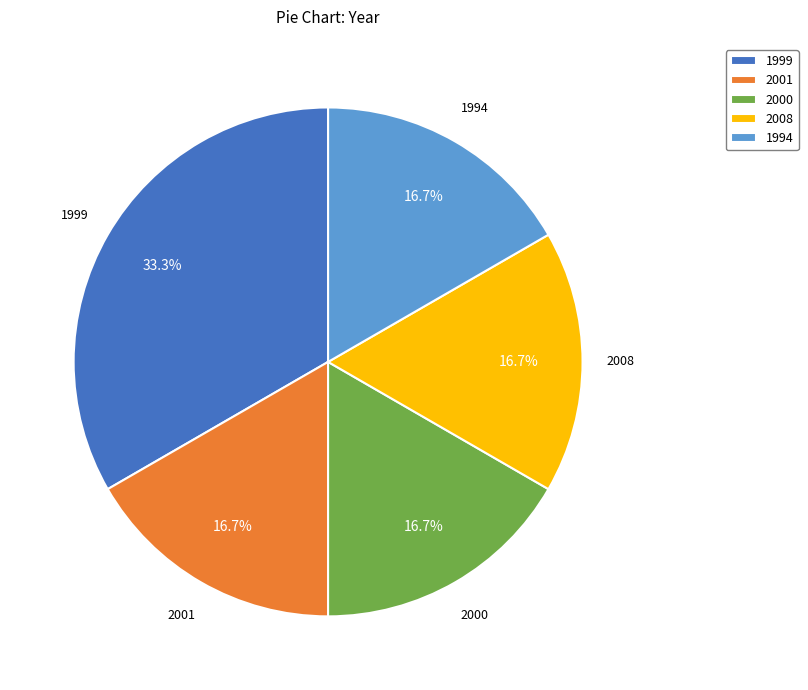

Which category has the biggest portion of the pie?

1999